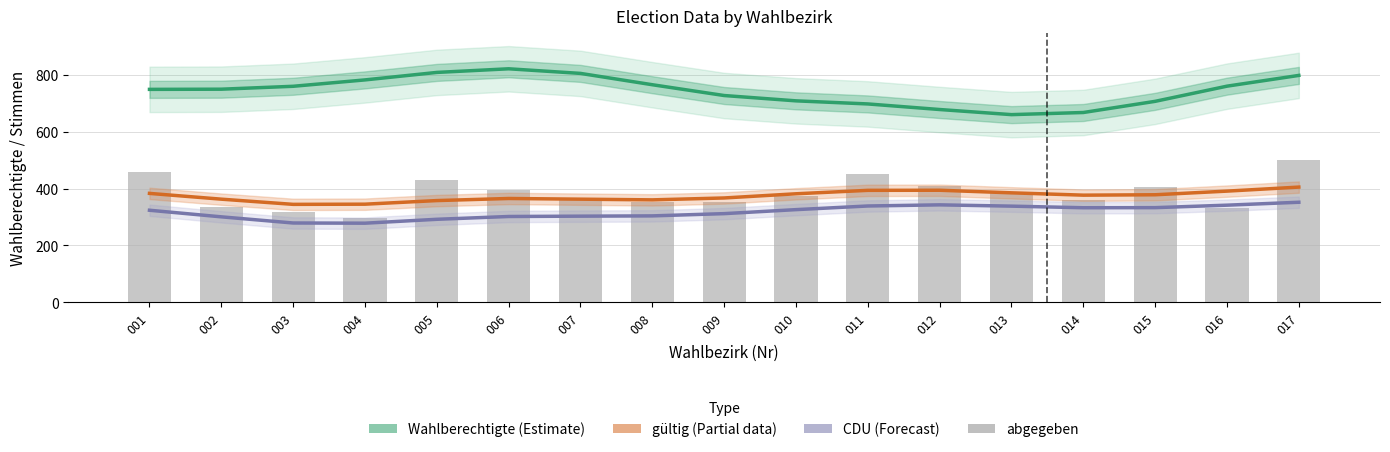

Are the bars grouped side by side (vs. stacked)?

Yes